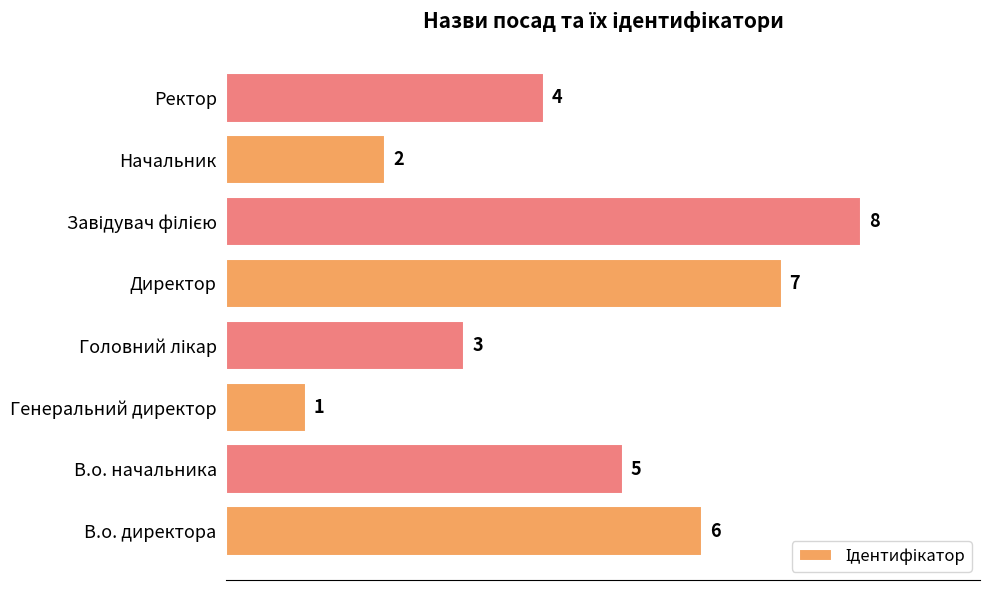

True or false: the data shows 1 at Генеральний директор.

True